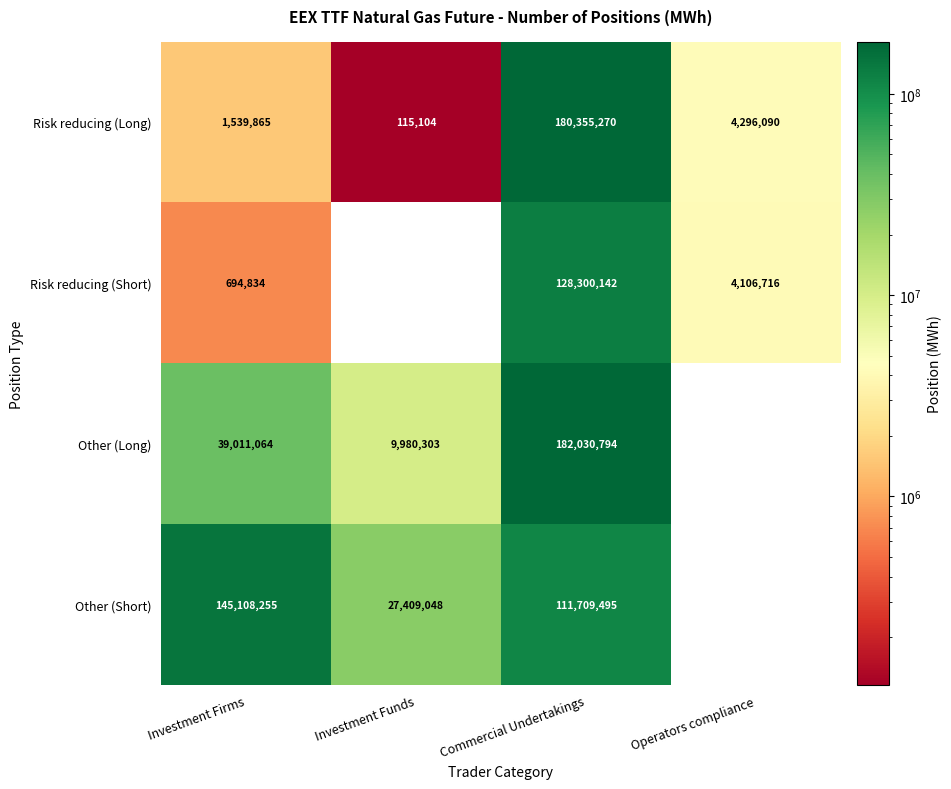

Is it true that Risk reducing (Long) equals 4296090 at Operators compliance?

True